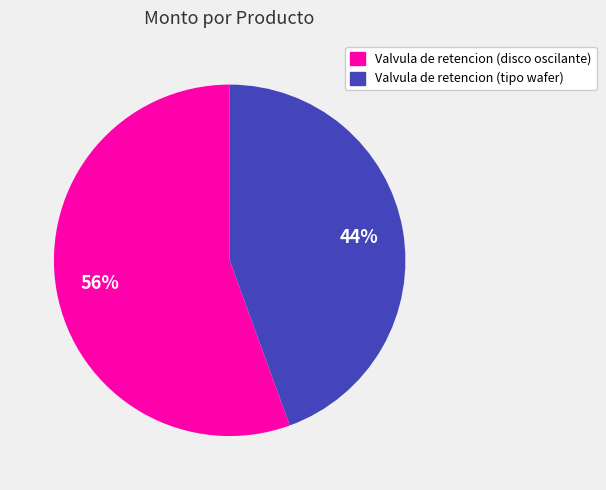

To the nearest percent, what is the average slice percentage?

50%